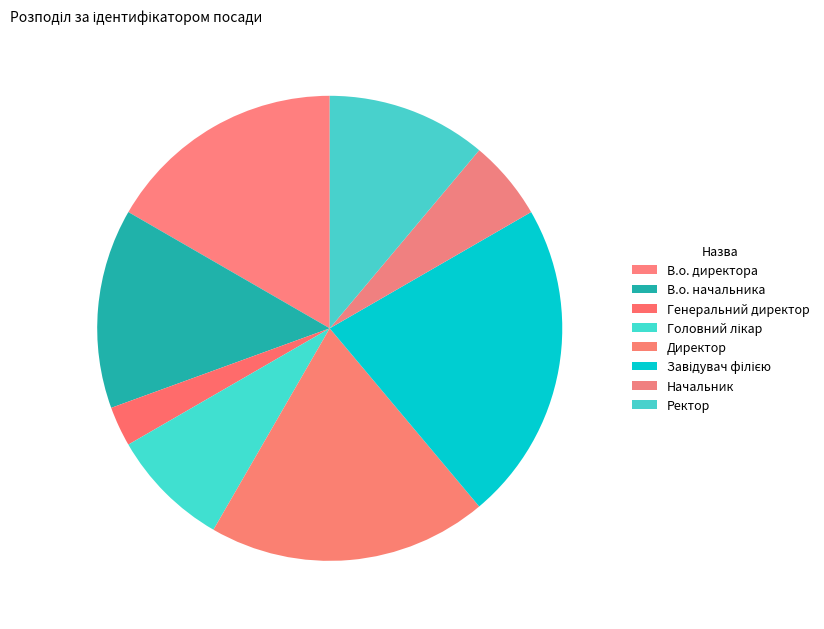

The В.о. директора slice represents 17% of the pie. True or false?

True